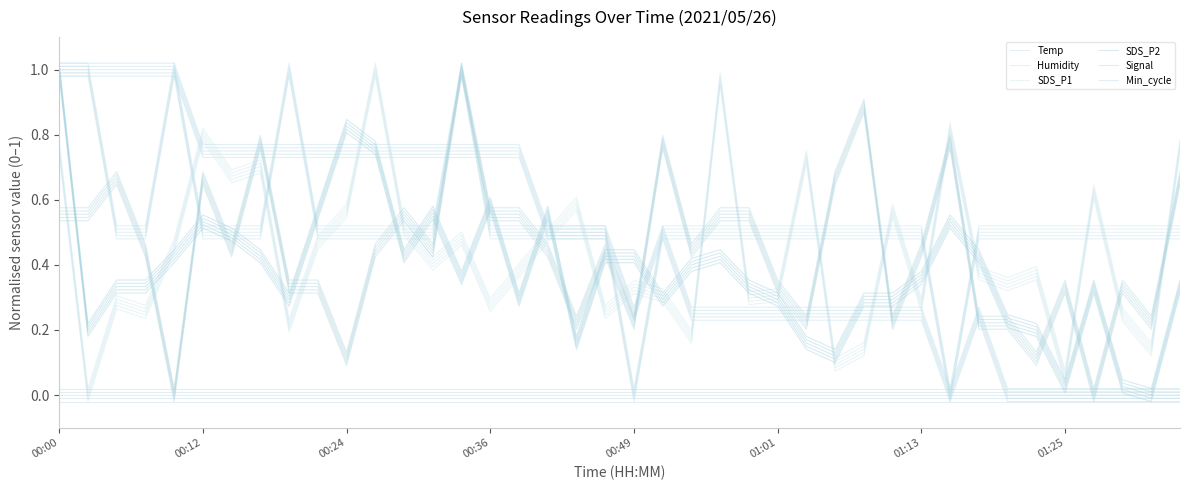

Which category has the highest value in the Signal series?

14